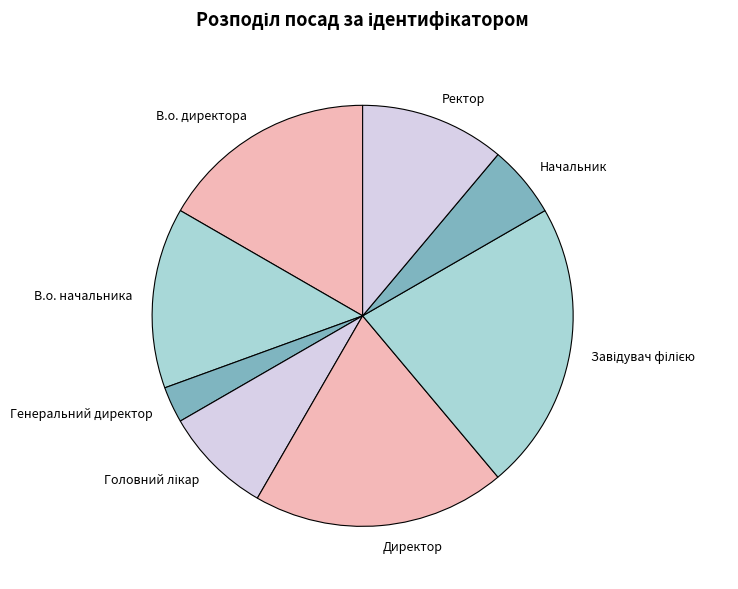

The Ректор slice represents 11% of the pie. True or false?

True